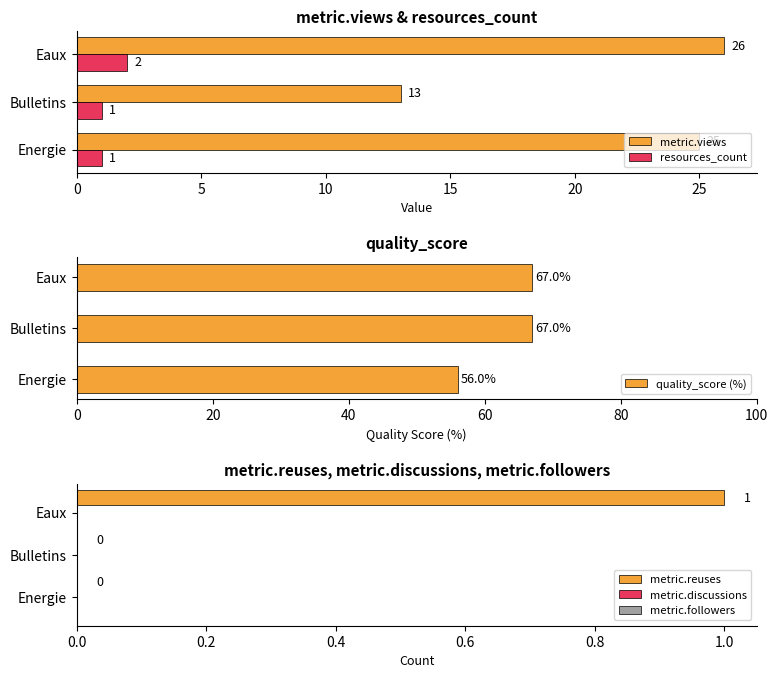

What is the value of the metric.views bar at the 1st from the left?

25.0